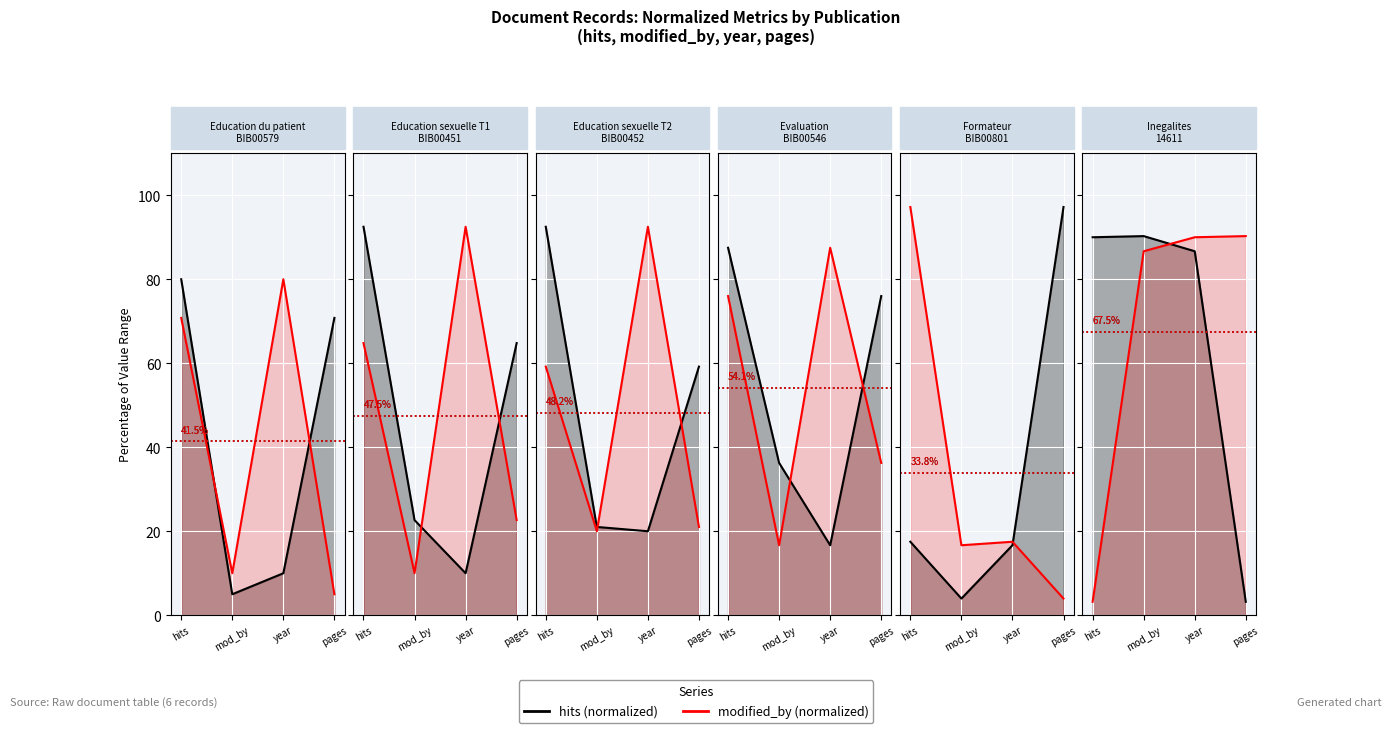

The modified_by (normalized) series shows 118.0 at pages. True or false?

False